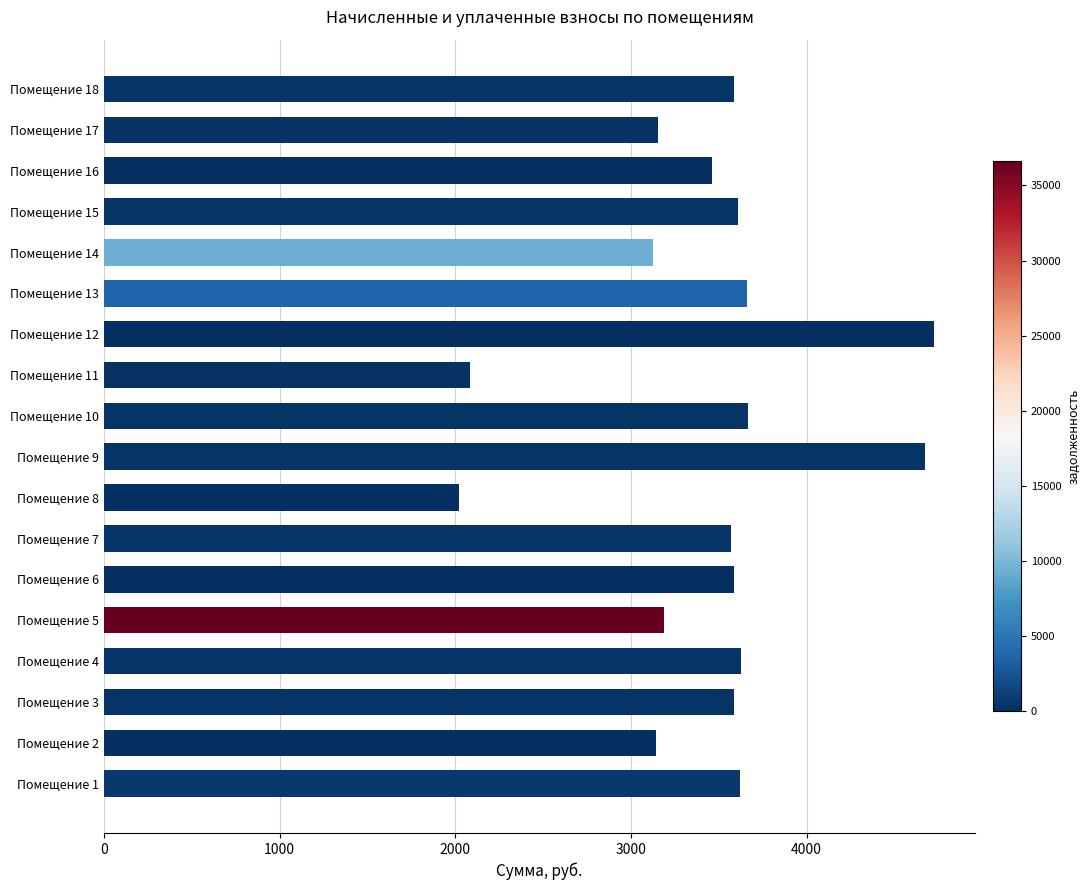

Are the bars grouped side by side (vs. stacked)?

No